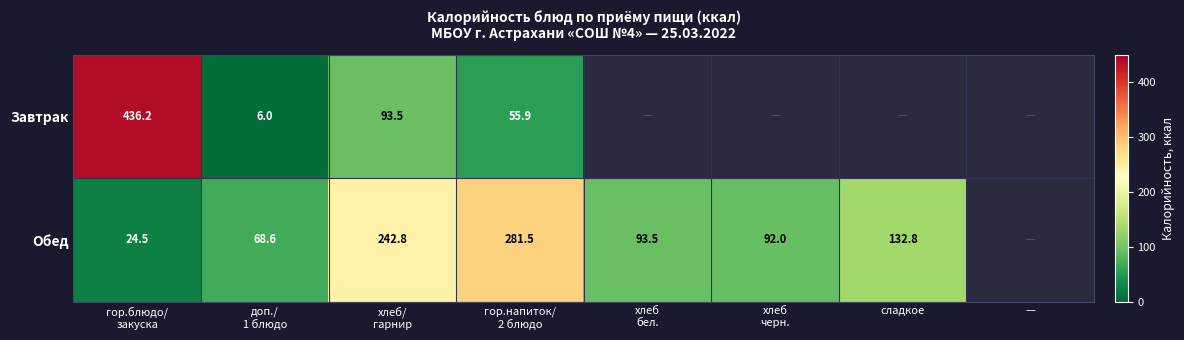

Rank the series at сладкое from lowest to highest value.

Завтрак, Обед